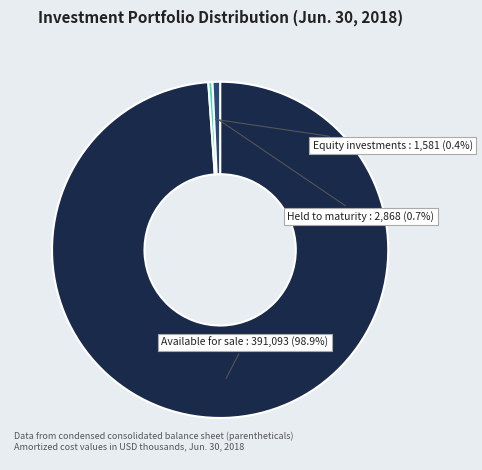

How many slices are in this pie chart?

3